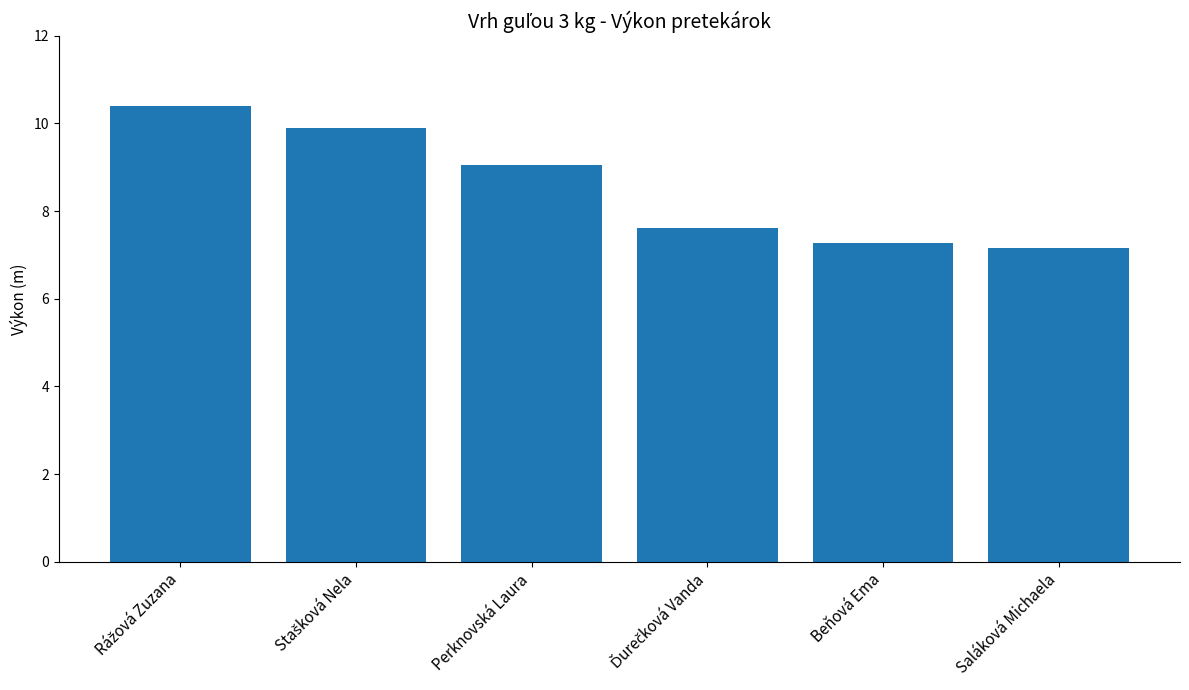

What is the average value?

8.6